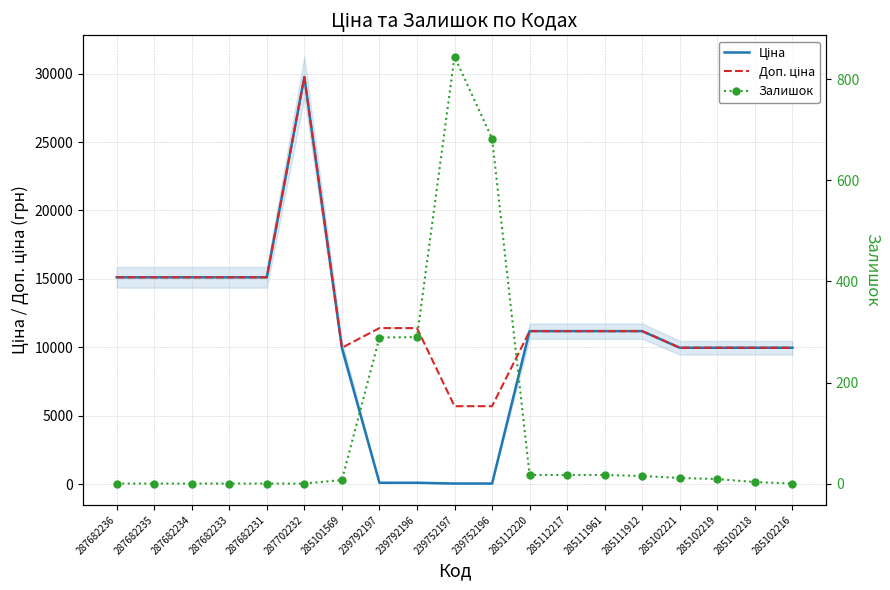

What is the value of the Ціна point at the 7th from the left?

9975.0